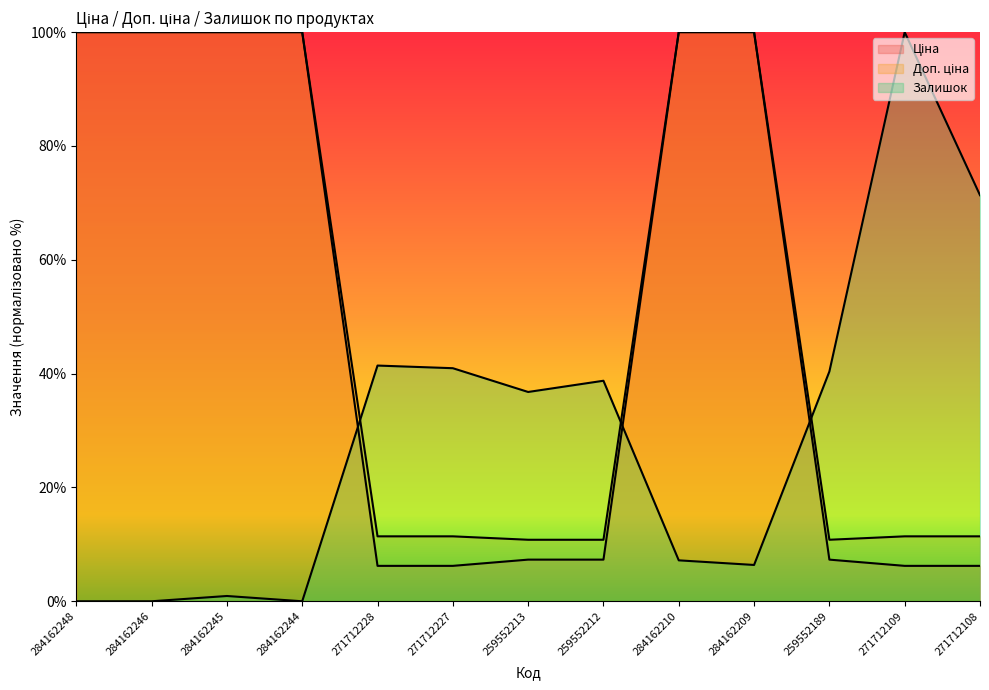

Which category has the highest value across all series?

284162248